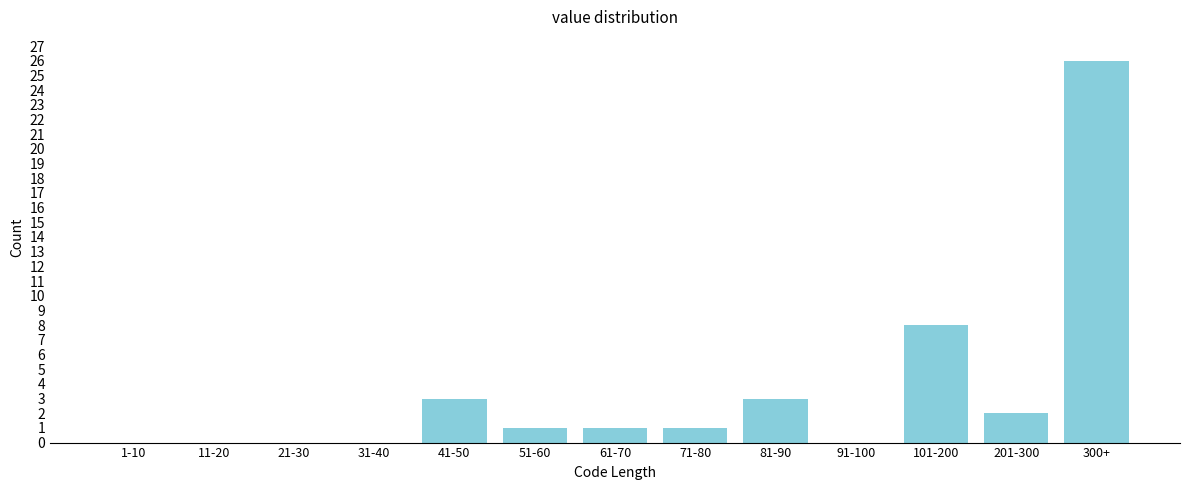

Reading right to left, extract all data points from this chart.

300+=26	201-300=2	101-200=8	91-100=0	81-90=3	71-80=1	61-70=1	51-60=1	41-50=3	31-40=0	21-30=0	11-20=0	1-10=0